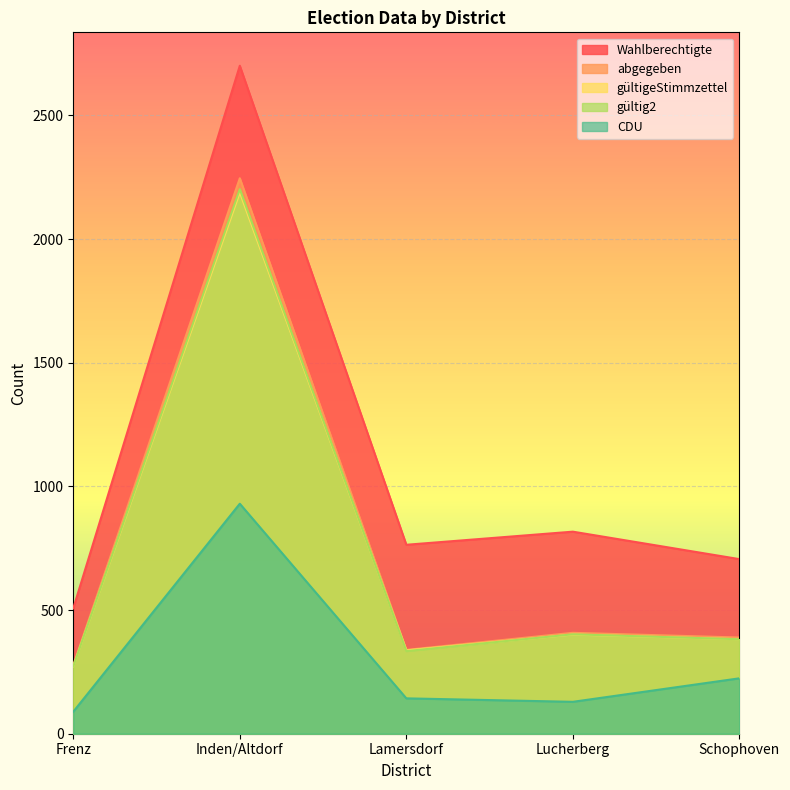

True or false: abgegeben and Wahlberechtigte intersect in this chart.

False